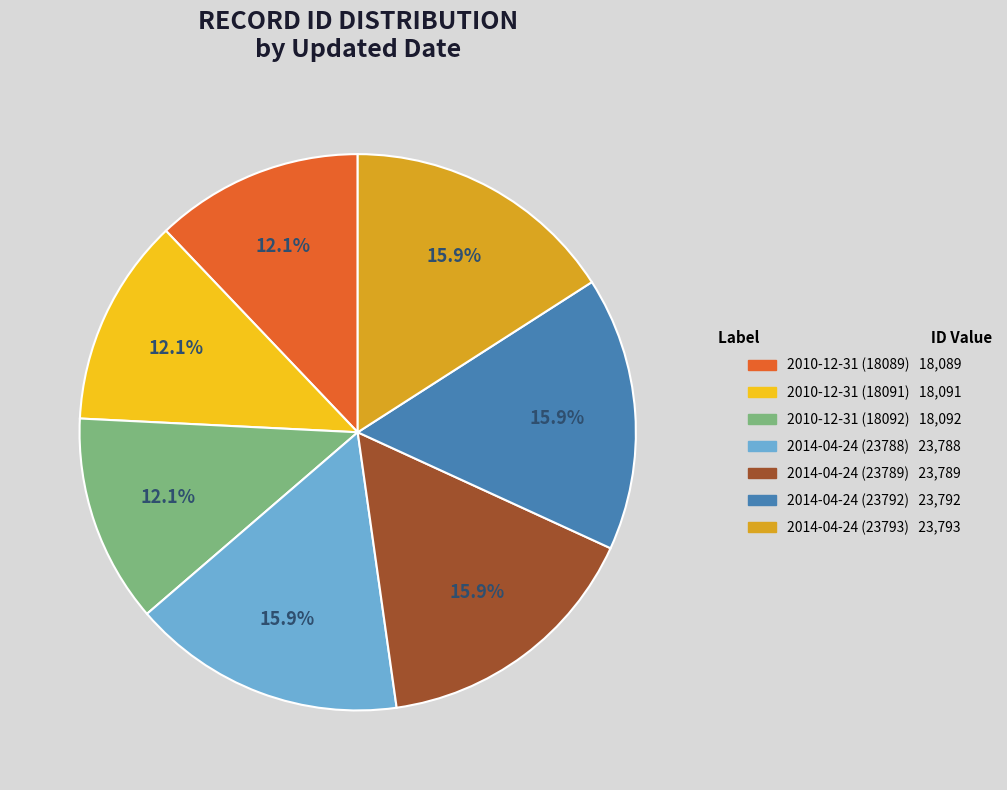

How much of the chart is everything except 2014-04-24 (23792)?

84.1%